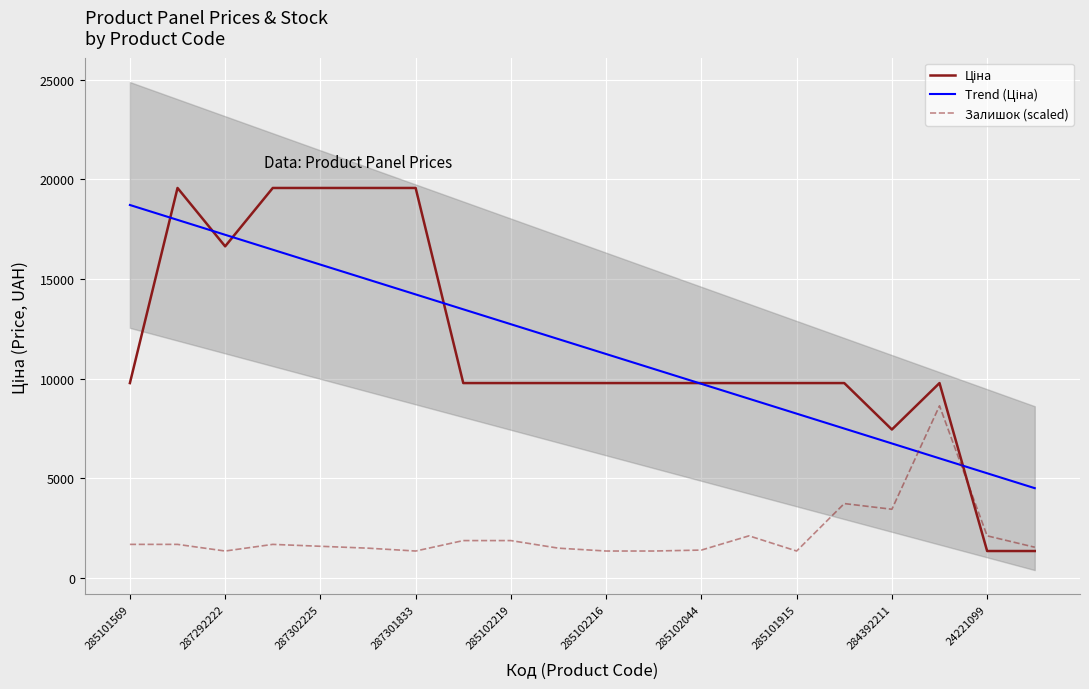

What is the difference between the maximum and minimum values in the Залишок (scaled) series?

7286.8